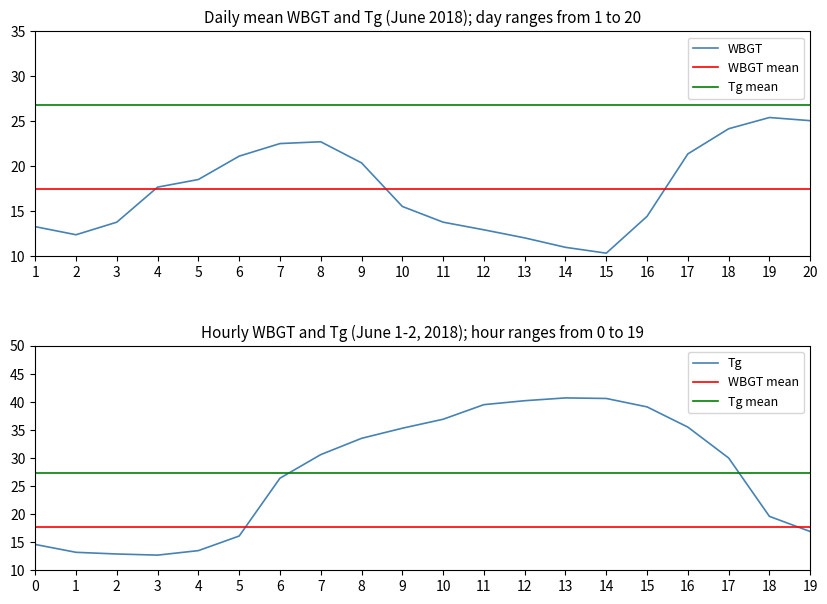

The WBGT series shows 19.7 at 2. True or false?

False